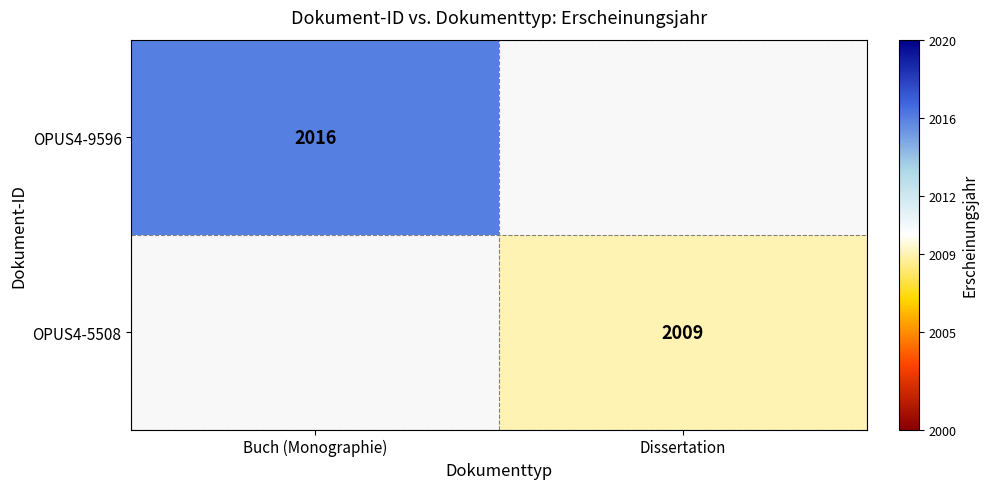

The value of OPUS4-5508 at Dissertation is 2009. True or false?

True